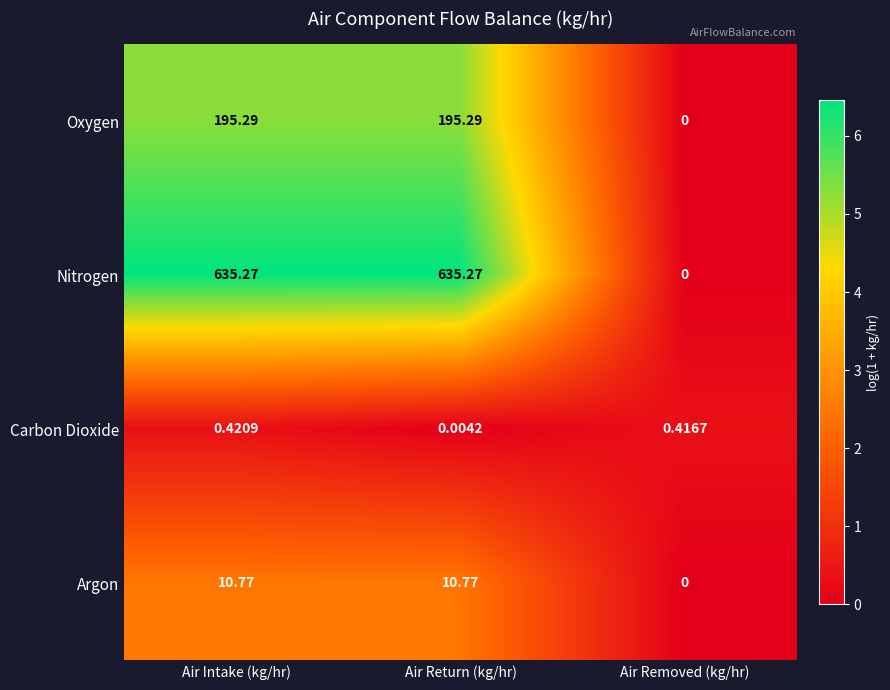

At how many categories does at least one series exceed 3?

2